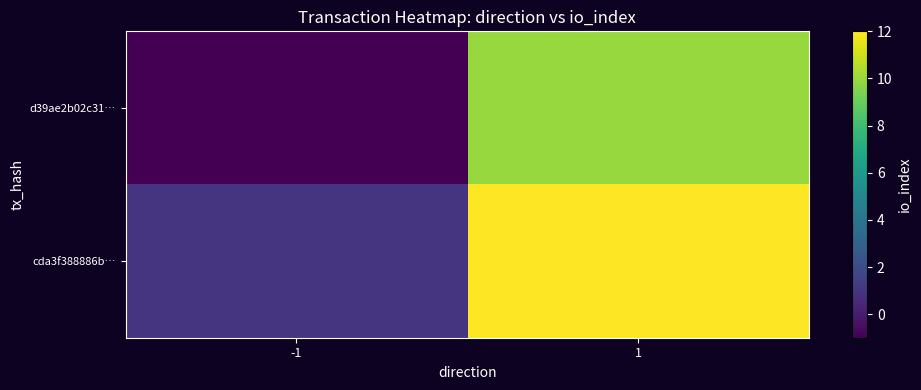

What is the smallest value displayed?

-1